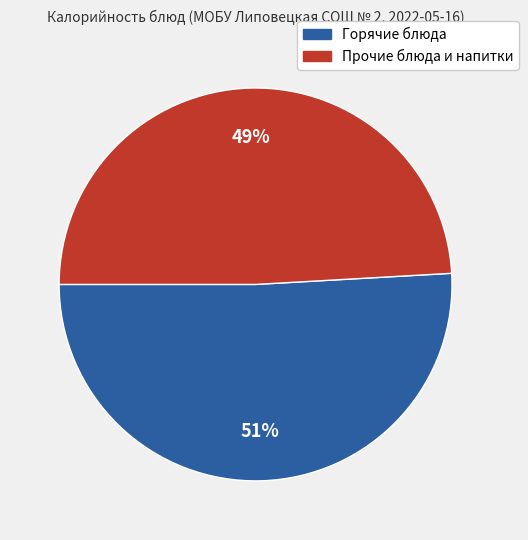

To the nearest percent, what is the difference between the largest and smallest slice percentages?

2%